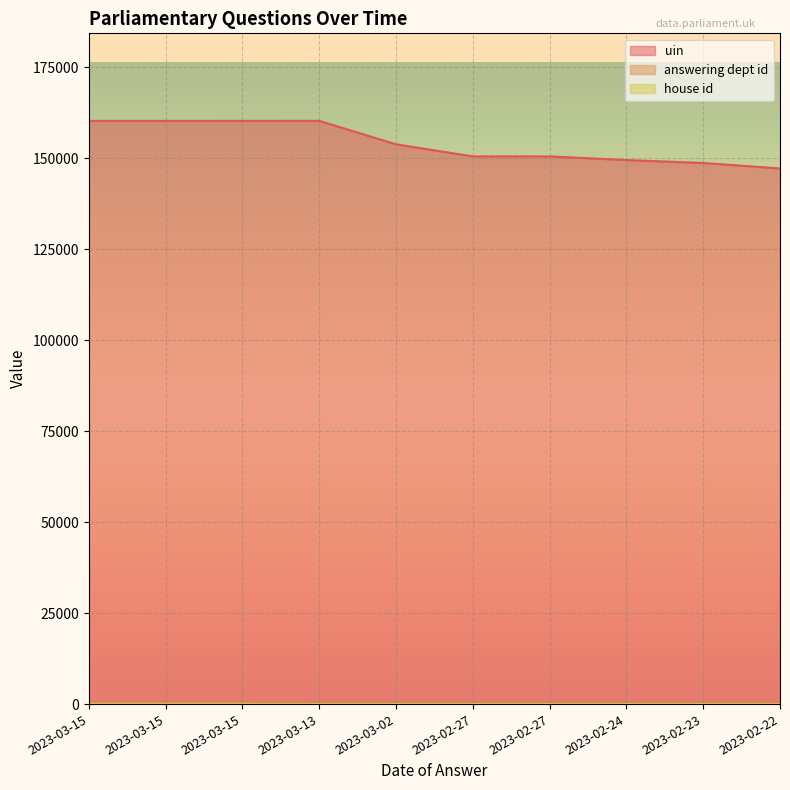

Reading left to right, extract all data points from this chart.

uin: 2023-03-15=160320	2023-03-15=160321	2023-03-15=160330	2023-03-13=160332	2023-03-02=153873	2023-02-27=150551	2023-02-27=150552	2023-02-24=149549	2023-02-23=148743	2023-02-22=147241
answering dept id: 2023-03-15=214	2023-03-15=214	2023-03-15=214	2023-03-13=27	2023-03-02=27	2023-02-27=27	2023-02-27=27	2023-02-24=27	2023-02-23=27	2023-02-22=27